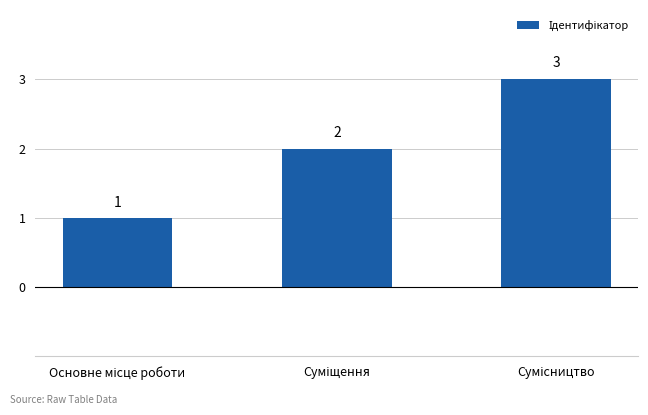

Reading left to right, extract all data points from this chart.

1	2	3